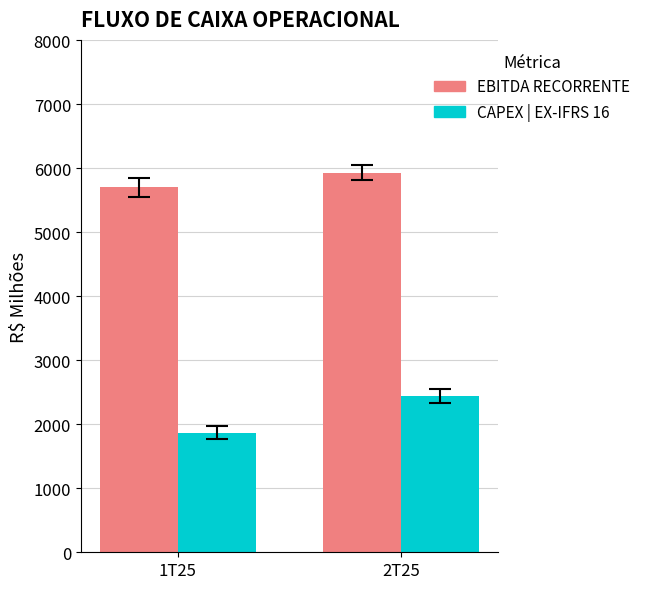

What is the approximate value of EBITDA RECORRENTE at 1T25?

5703.6